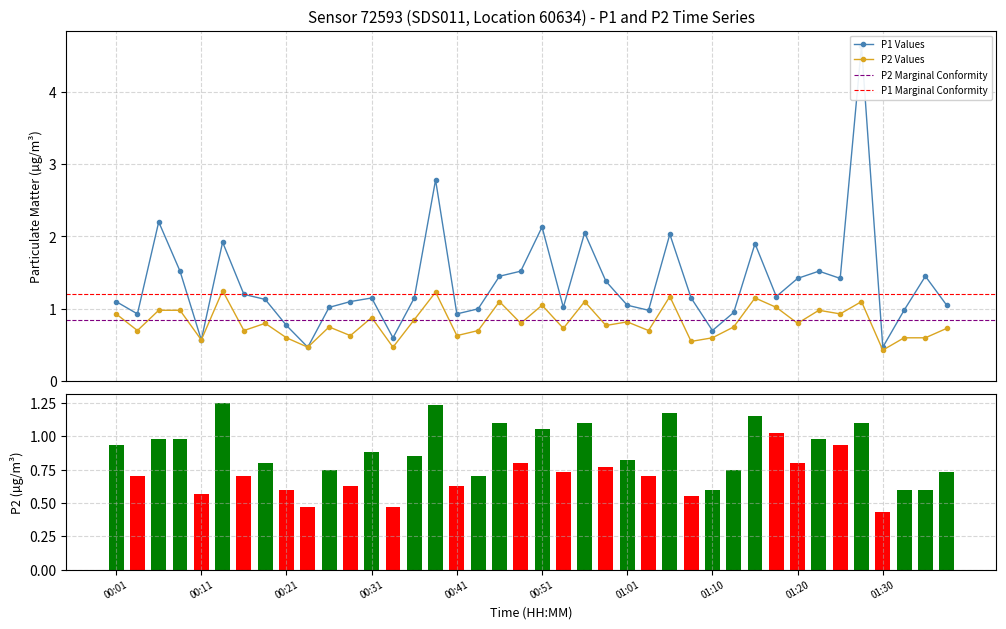

What is the label of the 21st bar from the left?

00:51